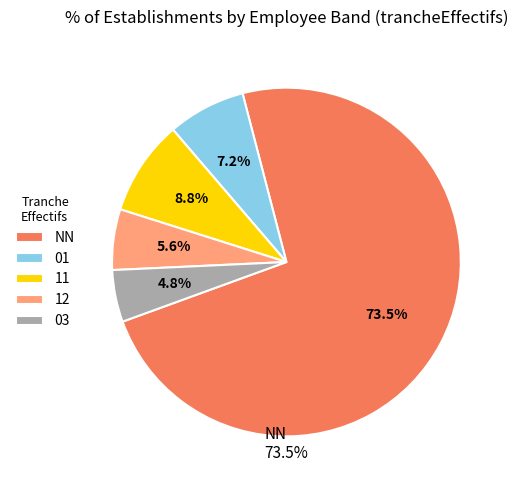

Is there a majority slice in this chart?

Yes